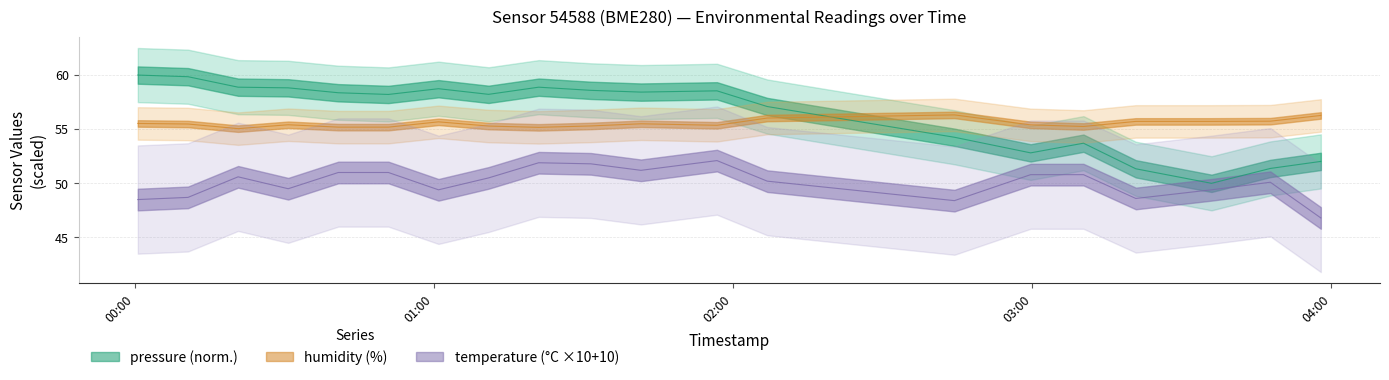

True or false: temperature has a value of 48.5 at 2023-02-20T00:00:35.

True